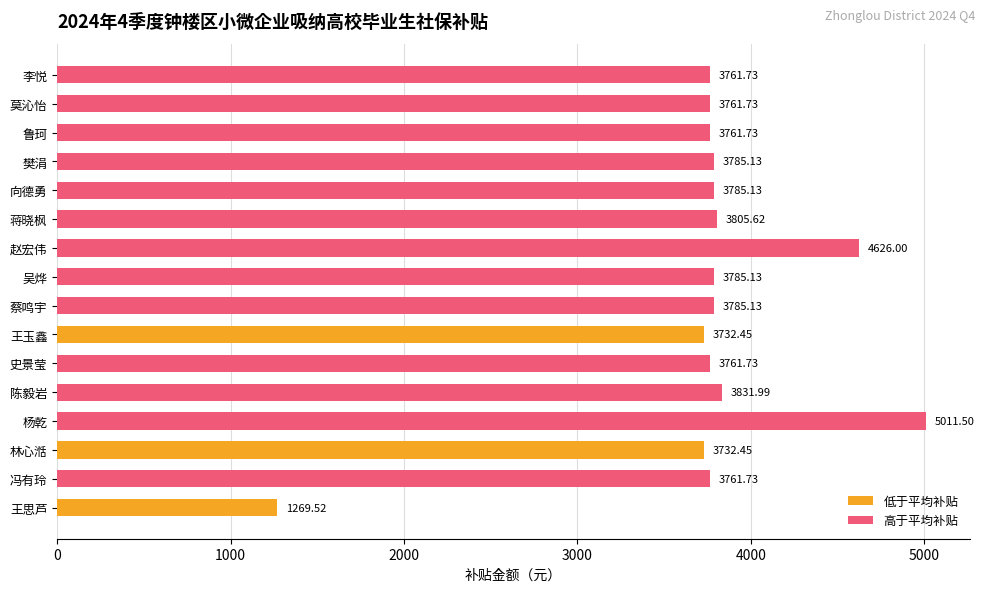

What is the average value?

3747.4